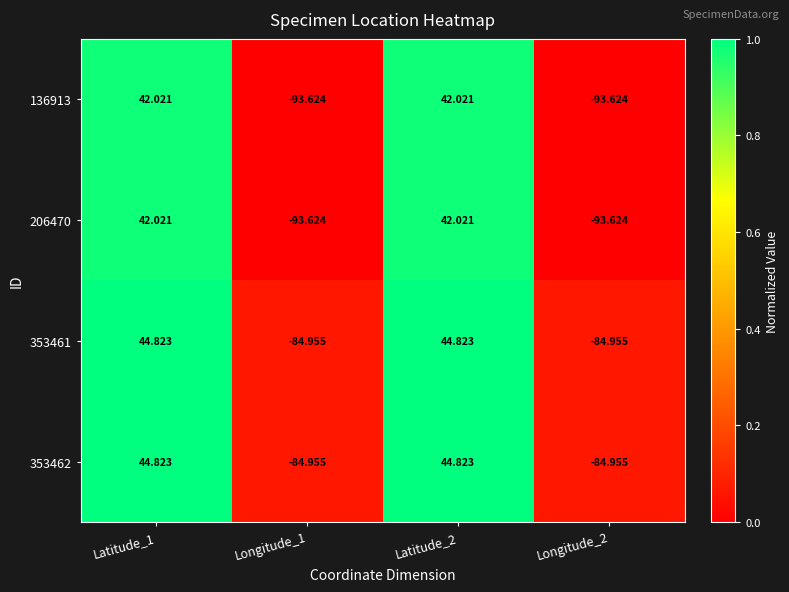

Is the value of 353461 at Latitude_2 greater than the value of 206470 at Latitude_1?

Yes